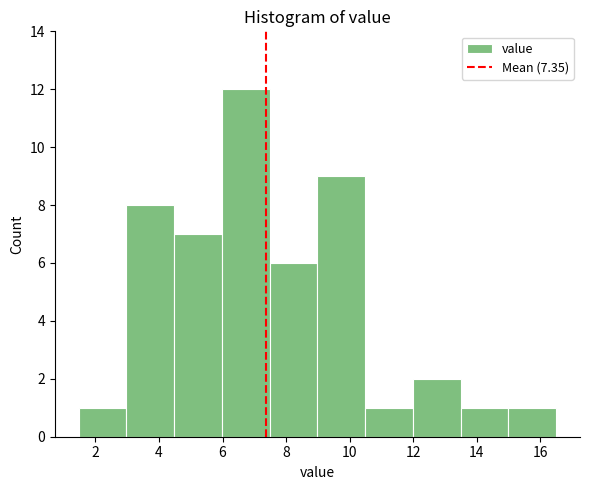

What is the height of the bar covering 1.4 to 3.0 on the x-axis? Neither the bar edges nor the heights are printed on the chart, so give them approximately, as read against the axes.

1